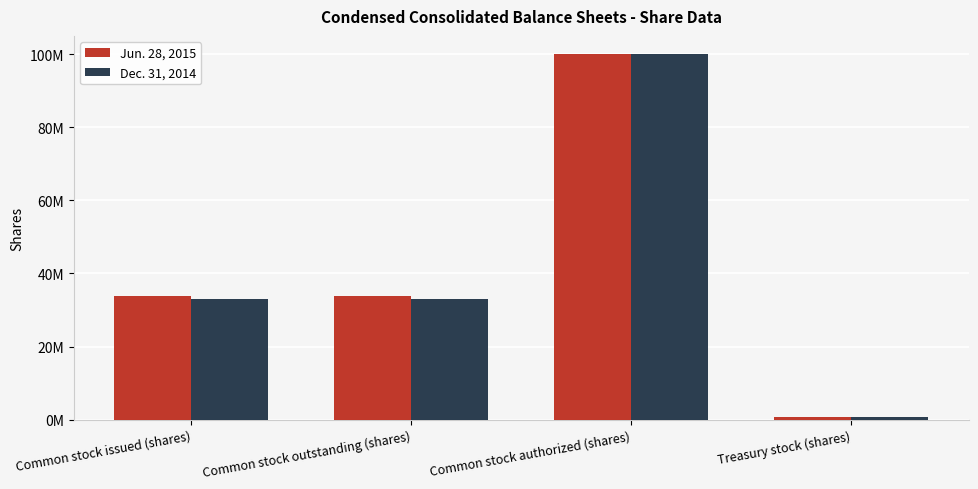

Which has a higher value, Treasury stock (shares) or Common stock outstanding (shares)?

Common stock outstanding (shares)